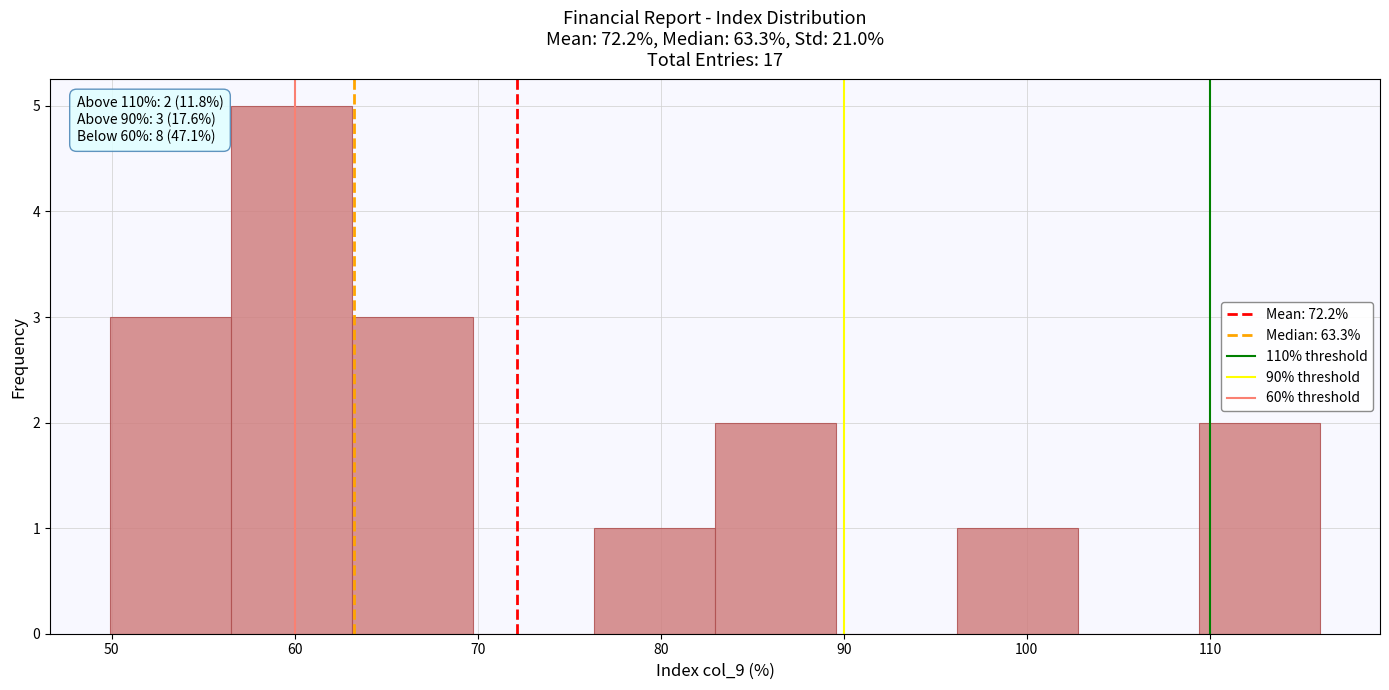

Which range on the x-axis has the tallest bar?

57 to 63